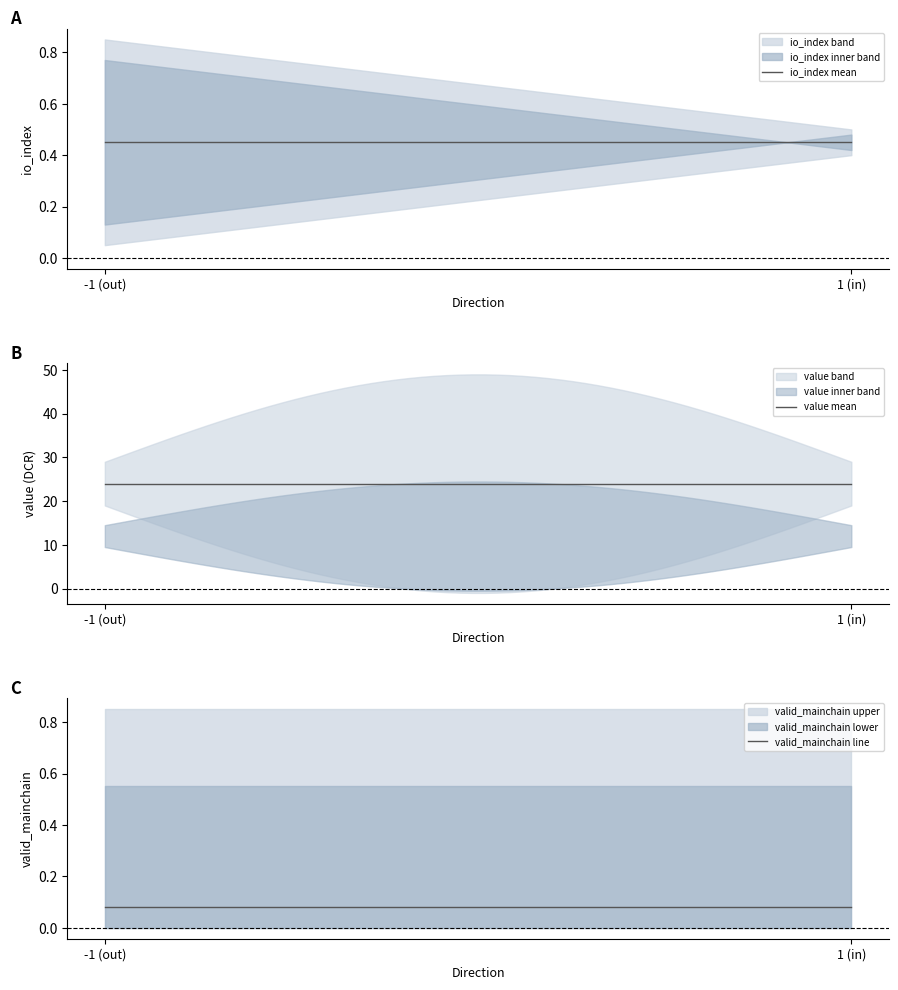

Which series has the largest total across all categories?

value